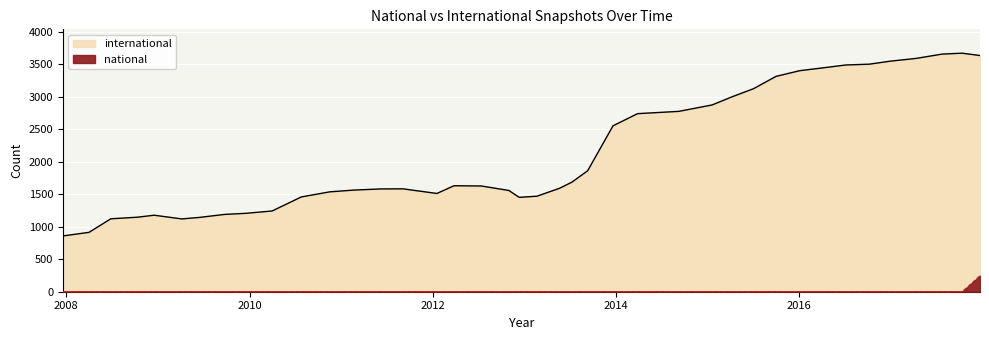

Is it true that national equals 2 at 2016-10-07?

False